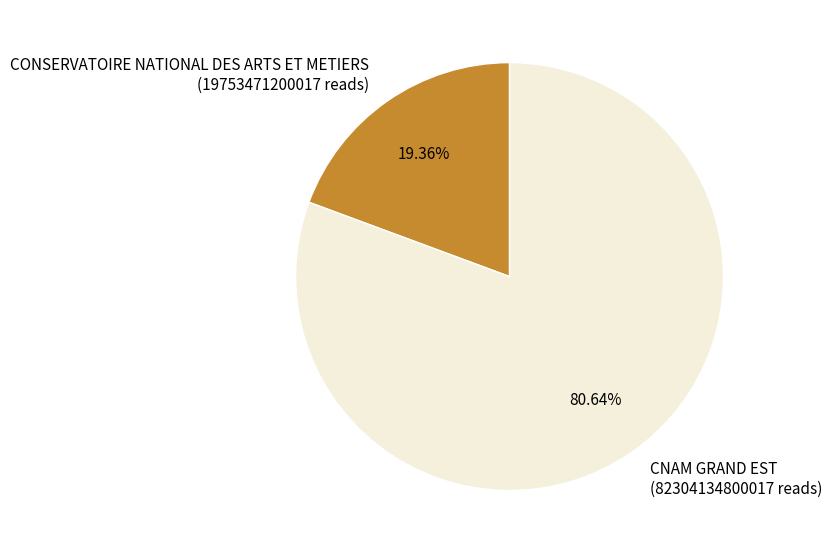

Is there any slice that represents more than half of the pie?

Yes